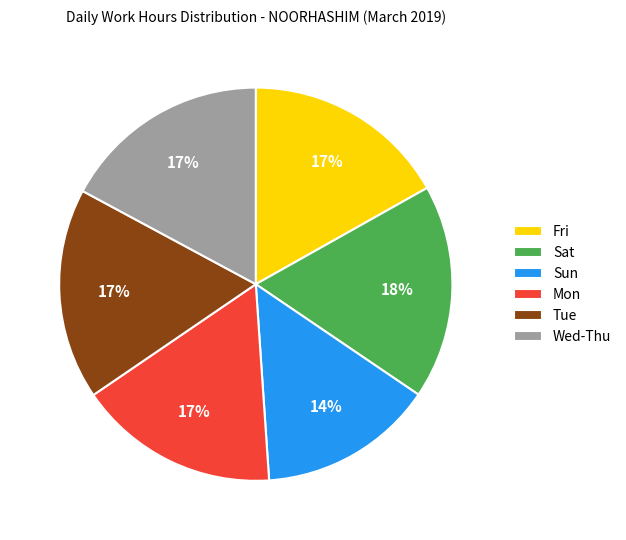

To the nearest percent, what portion does Wed-Thu represent?

17%